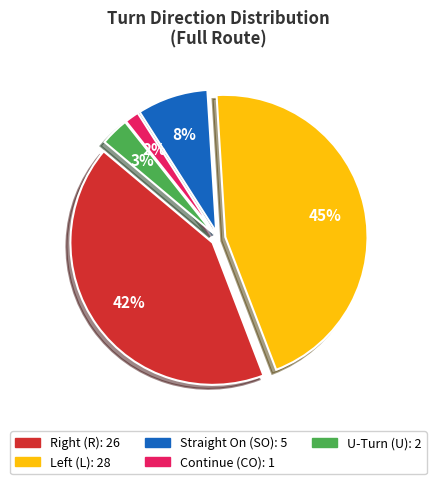

Is it true that U is 3% of the pie?

True